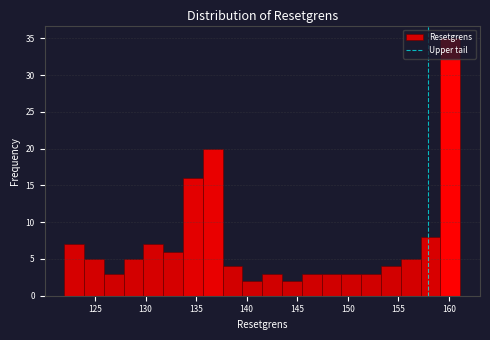

Around what value on the x-axis is the tallest bar? Give the approximate position of its centre, as read against the axis.

160.0